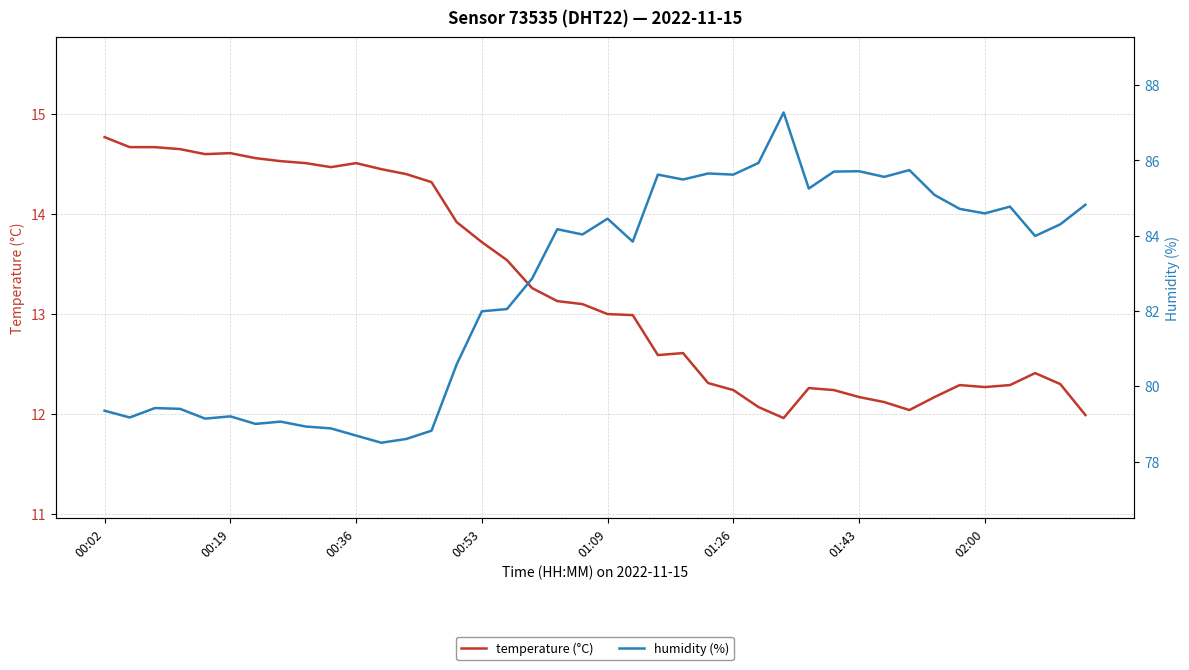

What is the difference between the highest and lowest values at 8?

64.4